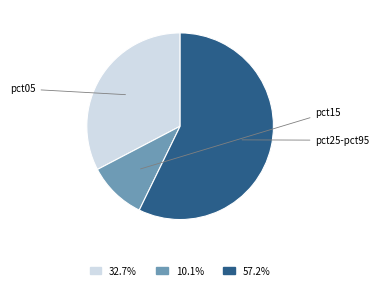

Is it true that pct05 is 44% of the pie?

False